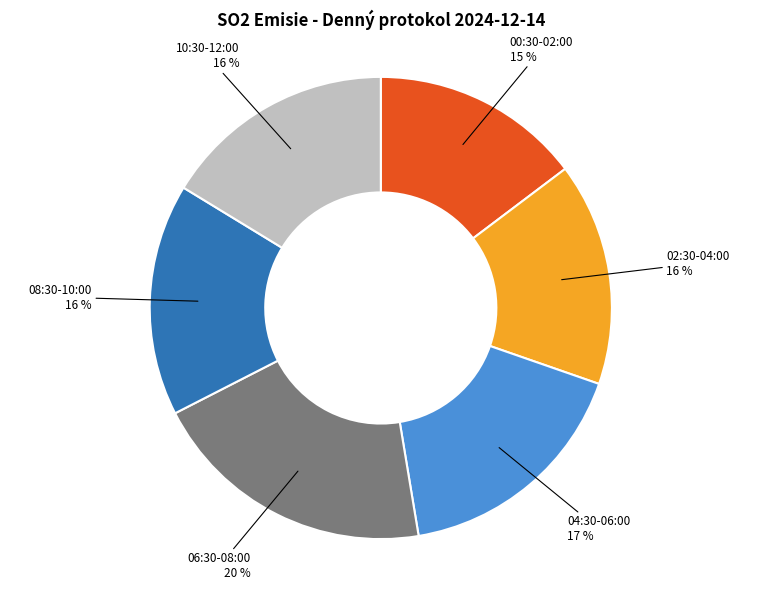

Combined, do 10:30-12:00 and 04:30-06:00 account for over 50%?

No